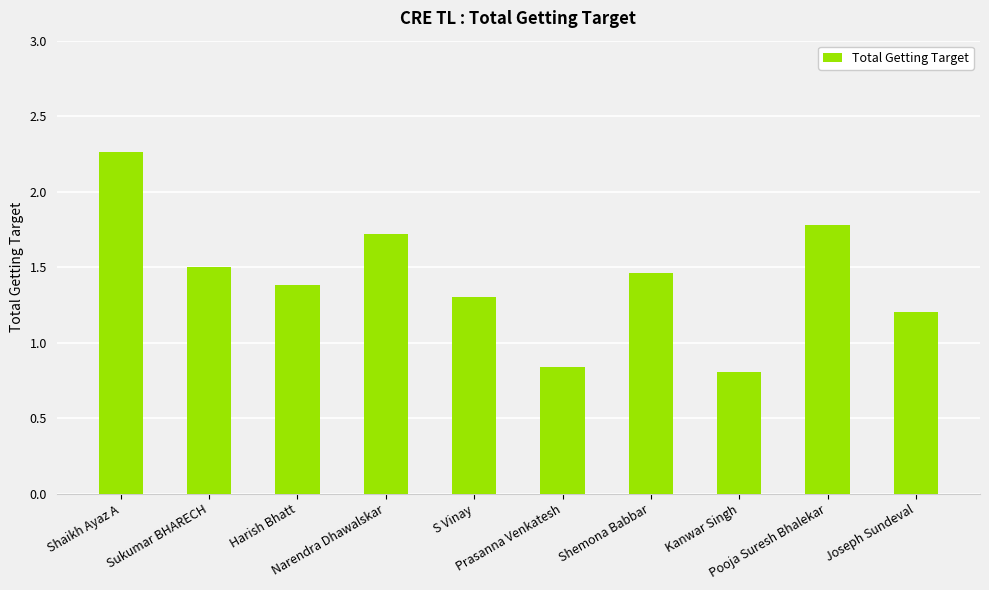

Between Pooja Suresh Bhalekar and Narendra Dhawalskar, which is larger?

Pooja Suresh Bhalekar